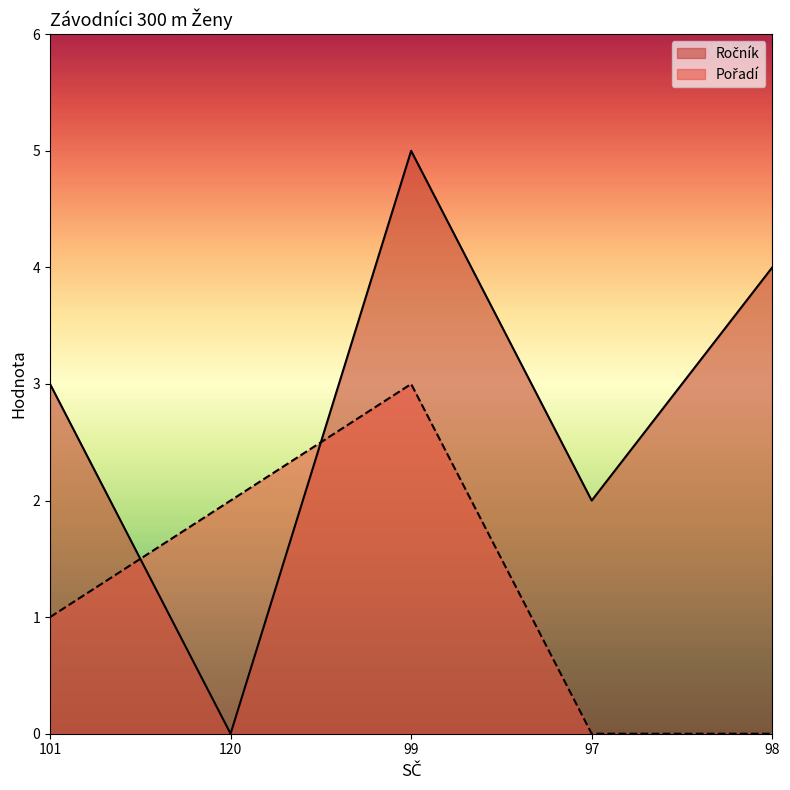

Read the Ročník value at 97.

2